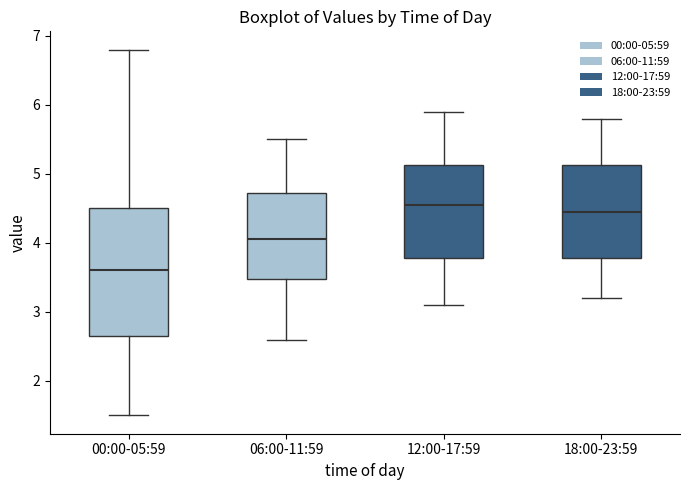

Reading left to right, read every box against the y-axis: the position of its median line, the range the box covers, and the ends of its whiskers. The values are not printed on the chart, so give them approximately, as read against the axis.

00:00-05:59: median 3.6, box 2.7 to 4.5, whiskers 1.5 to 6.8
06:00-11:59: median 4.1, box 3.5 to 4.7, whiskers 2.6 to 5.5
12:00-17:59: median 4.6, box 3.8 to 5.1, whiskers 3.1 to 5.9
18:00-23:59: median 4.5, box 3.8 to 5.1, whiskers 3.2 to 5.8